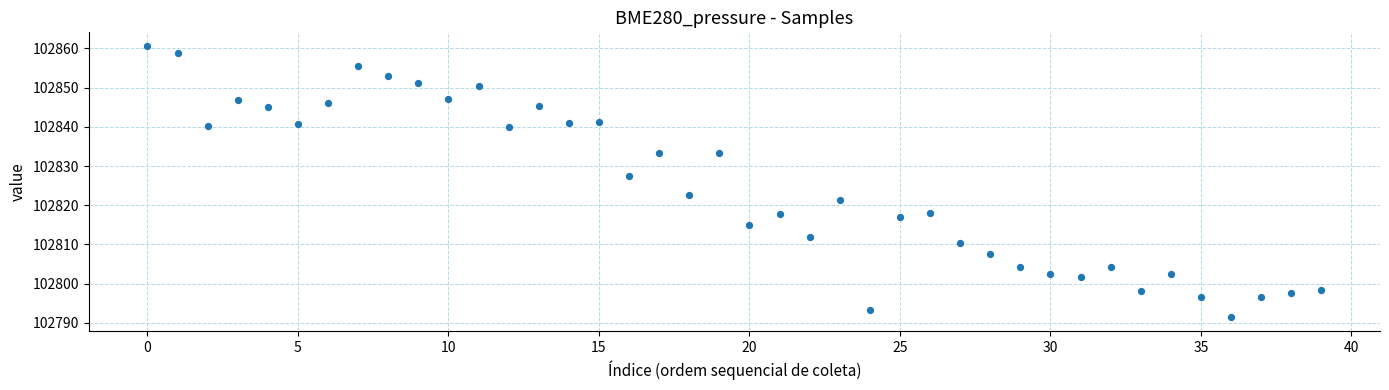

What Y value in the scatter plot is closest to 102826?

102827.3